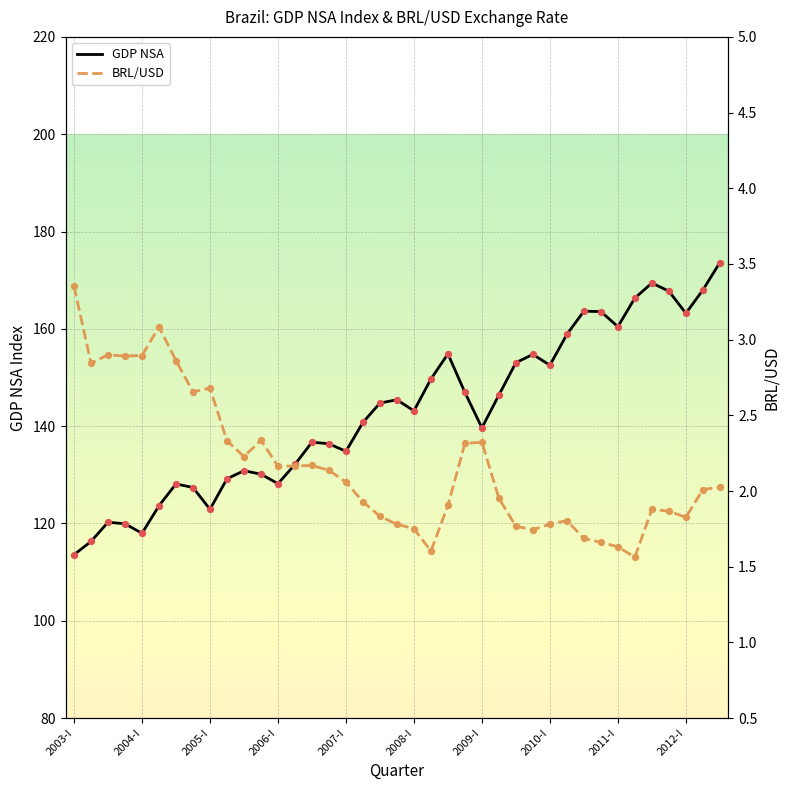

Which series reaches the maximum Y coordinate?

GDP NSA